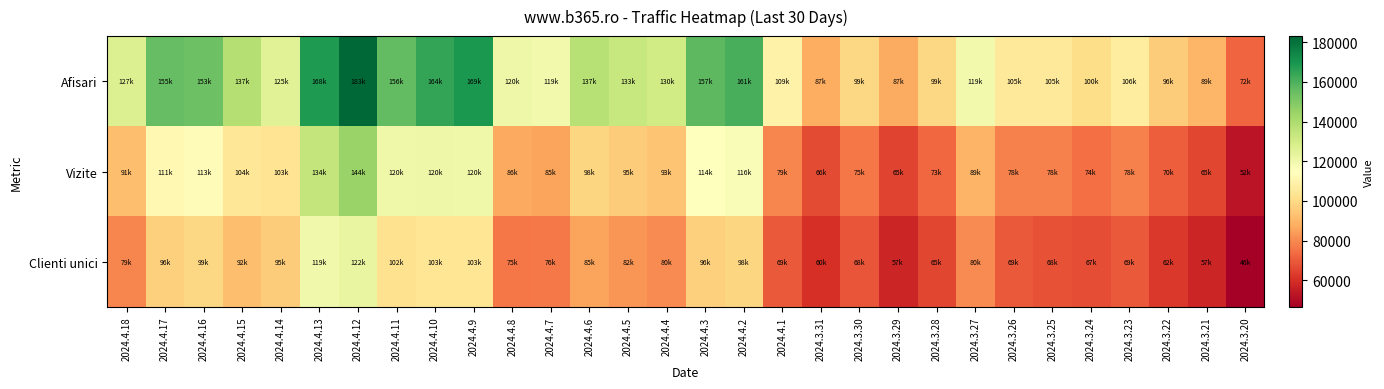

At how many categories does at least one series exceed 102808?

22